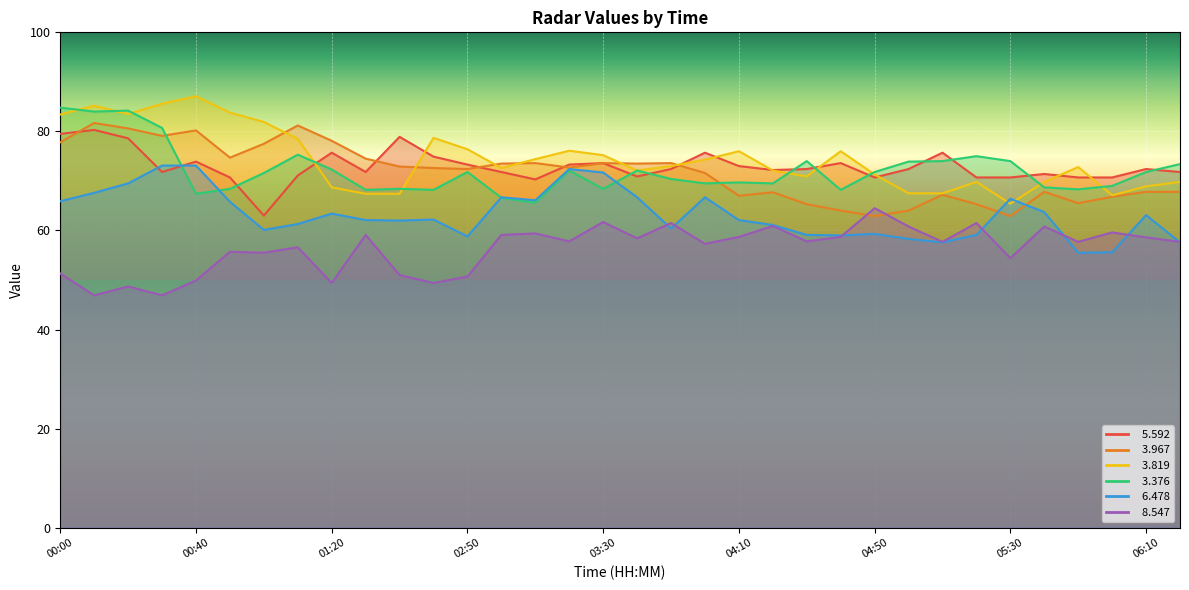

What value does the   3.376 series have at 05:50?

68.3